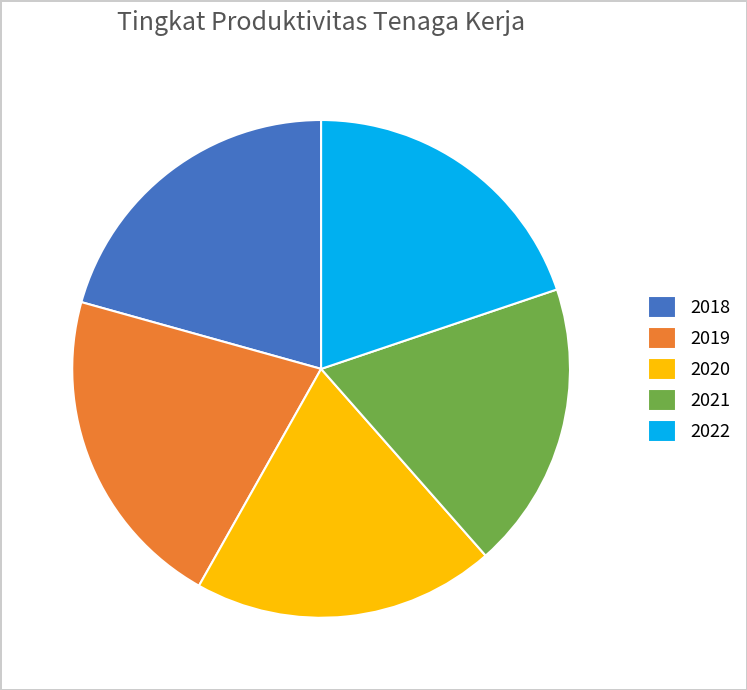

Which slice is the smallest?

2021